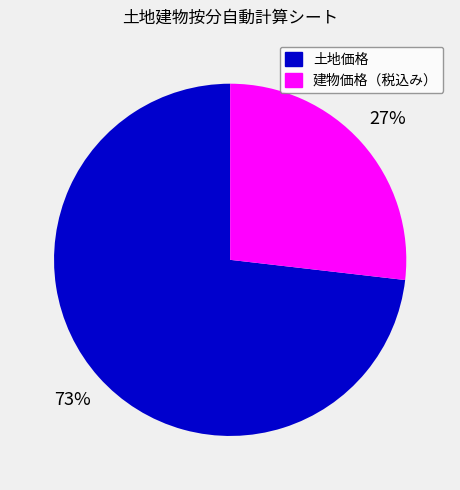

What is the majority slice?

土地価格